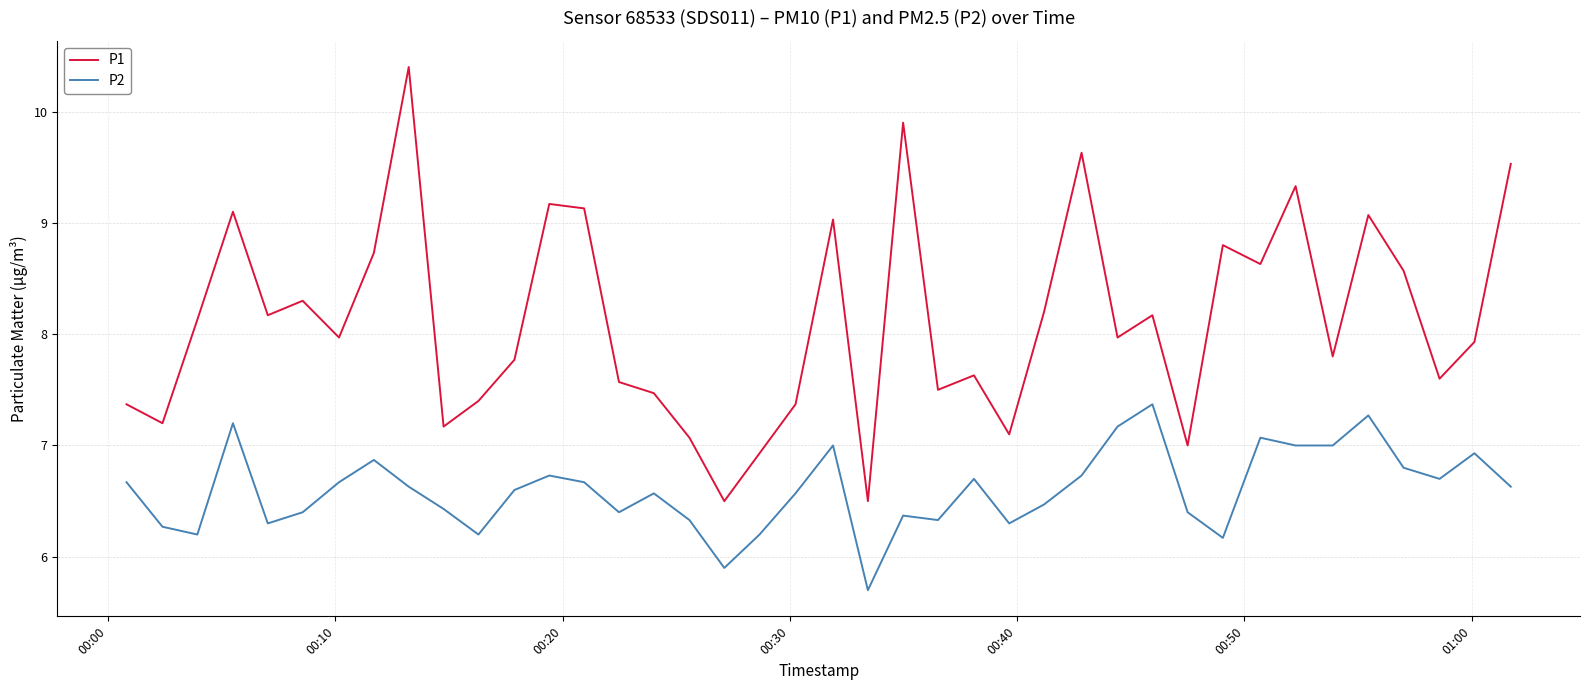

True or false: P1 and P2 intersect in this chart.

False